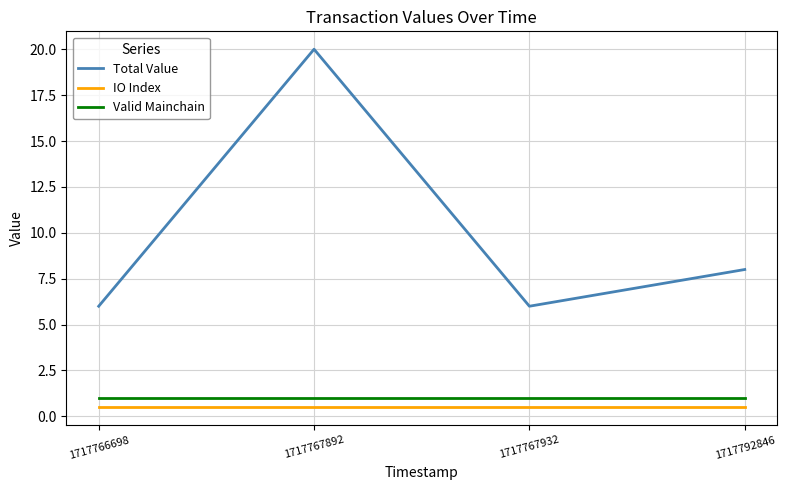

Between 1717767892 and 1717792846, which series saw the biggest shift?

Total Value